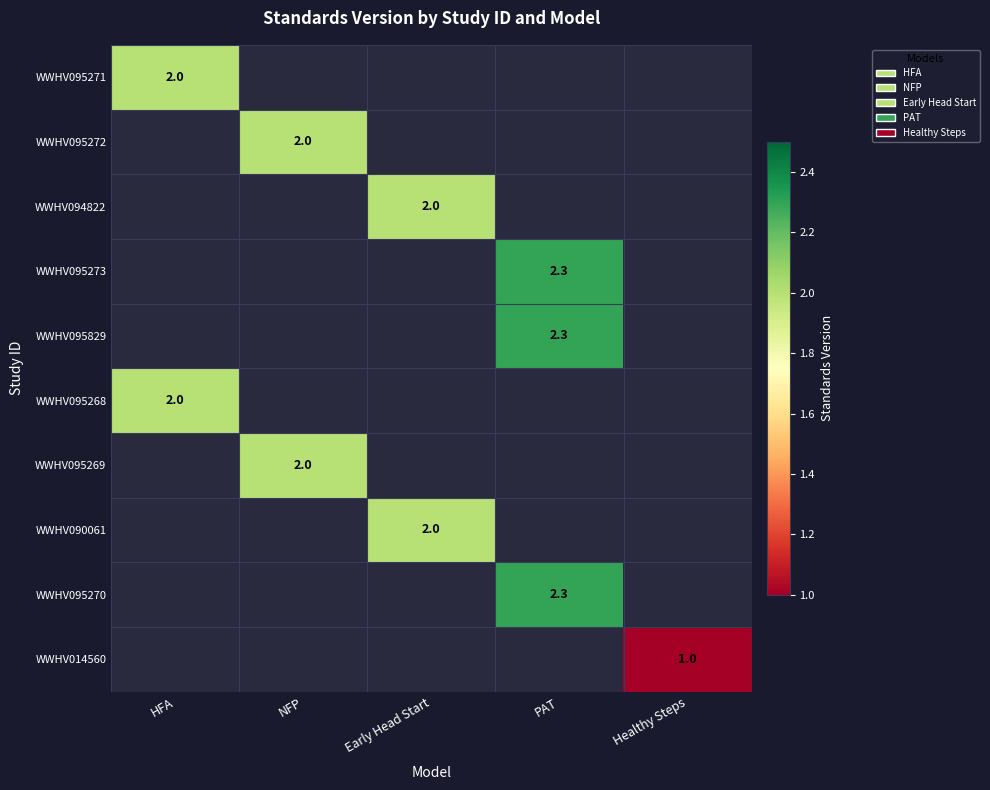

At which category does the chart reach its peak across all series?

PAT